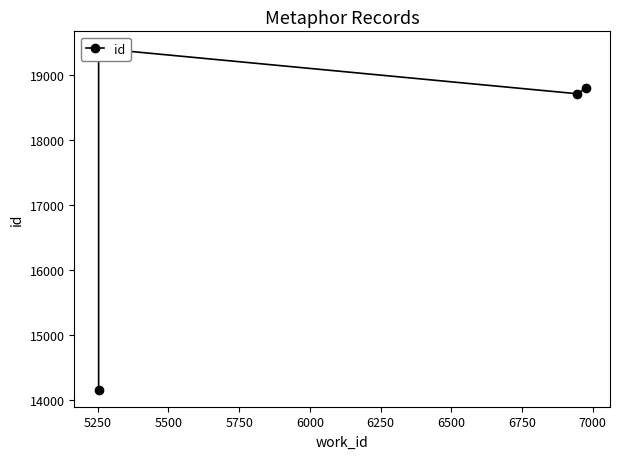

What is the average value?

17772